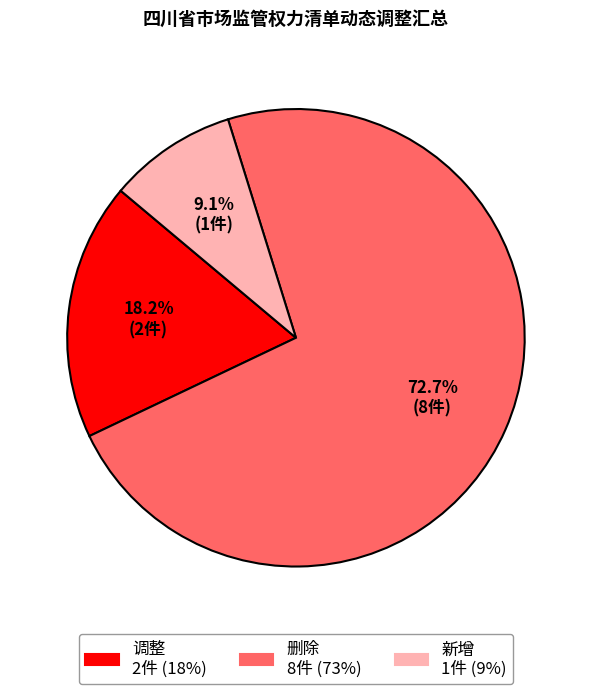

Does 删除 account for over 50% of the chart?

Yes